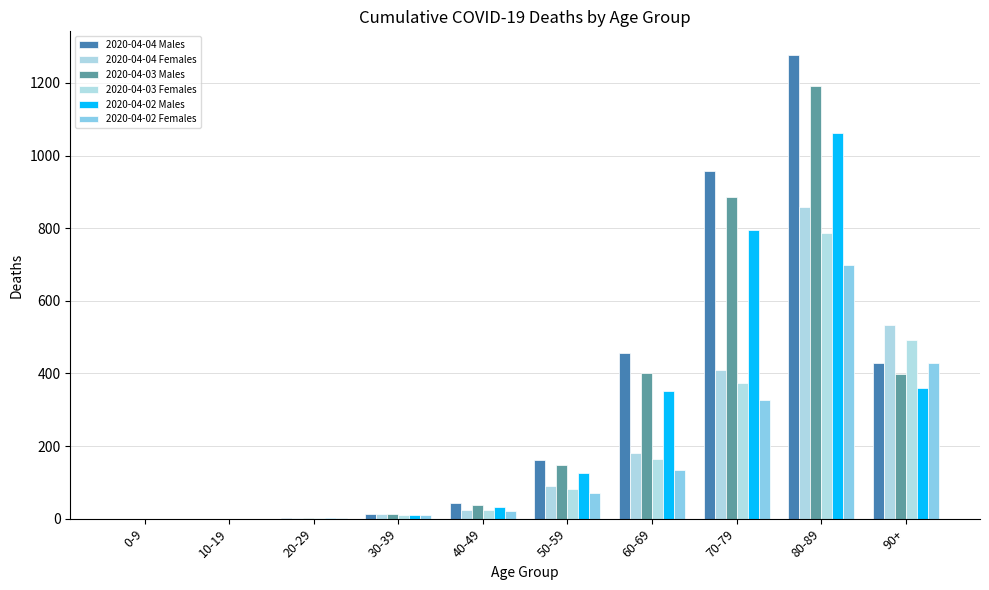

What are all the series names shown in the legend?

2020-04-04 Males, 2020-04-04 Females, 2020-04-03 Males, 2020-04-03 Females, 2020-04-02 Males, 2020-04-02 Females